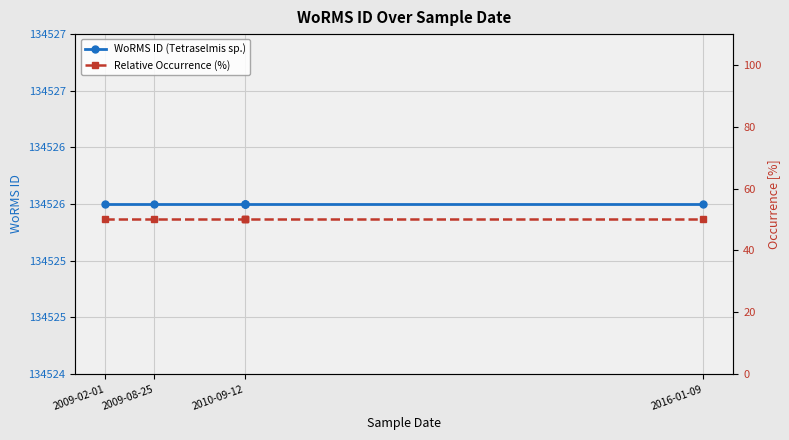

What is the label of the 4th point from the left?

2010-09-12